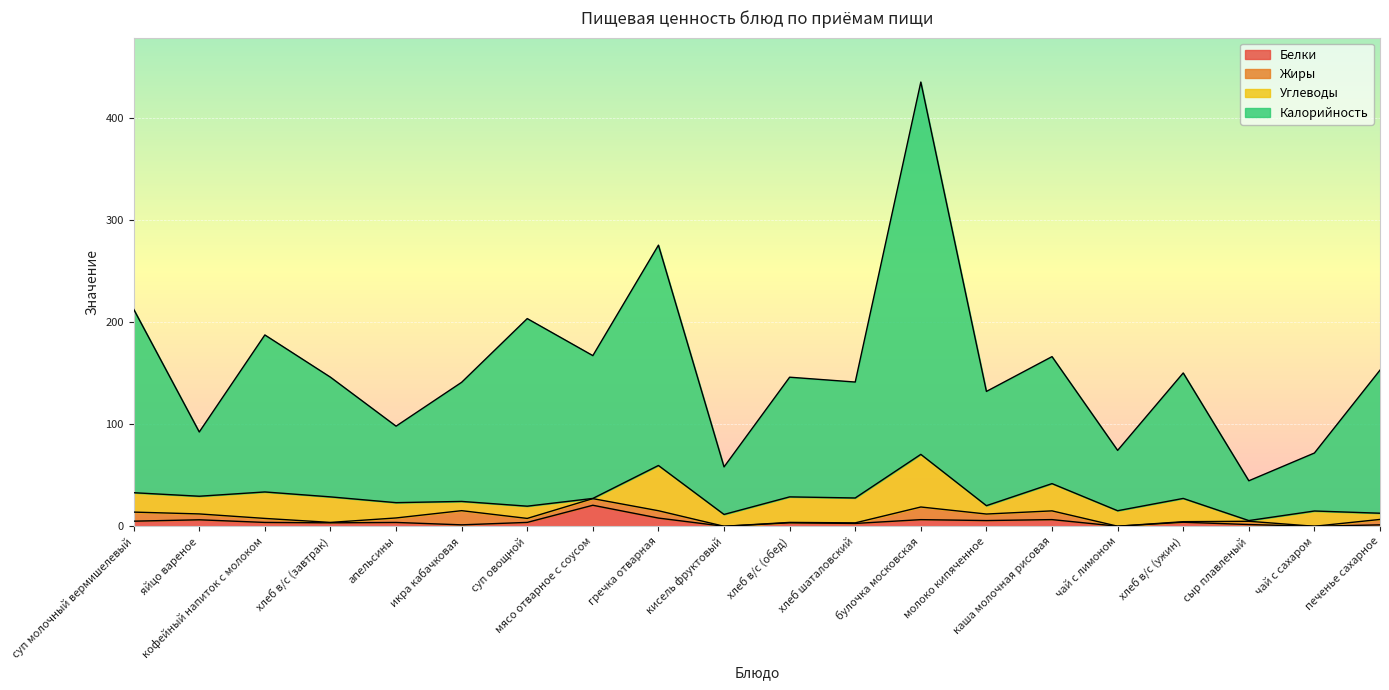

Which label corresponds to the smallest value in the chart?

кисель фруктовый